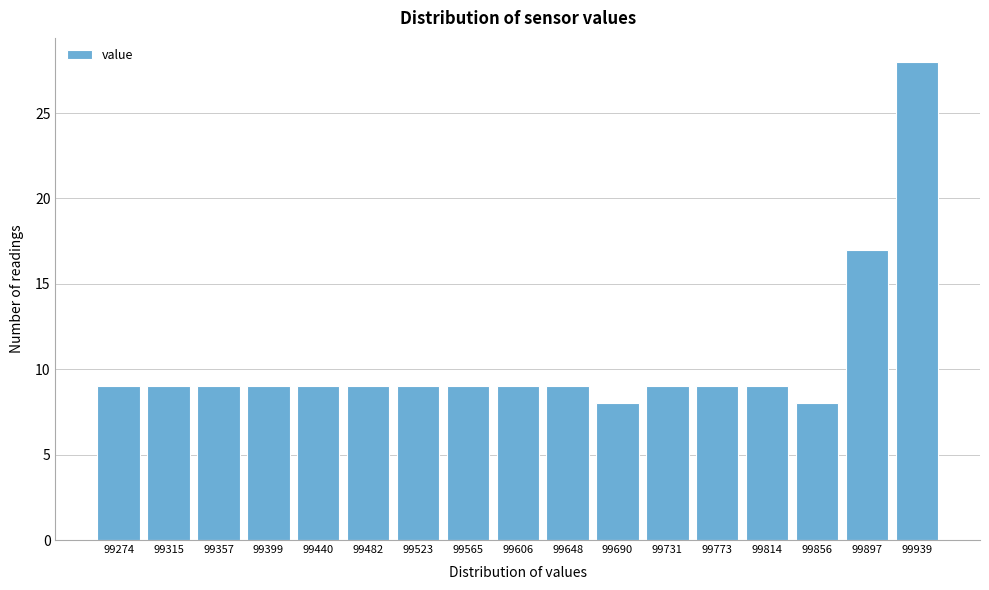

Reading right to left, what are all the values shown in this chart?

99939=28	99897=17	99856=8	99814=9	99773=9	99731=9	99690=8	99648=9	99606=9	99565=9	99523=9	99482=9	99440=9	99399=9	99357=9	99315=9	99274=9